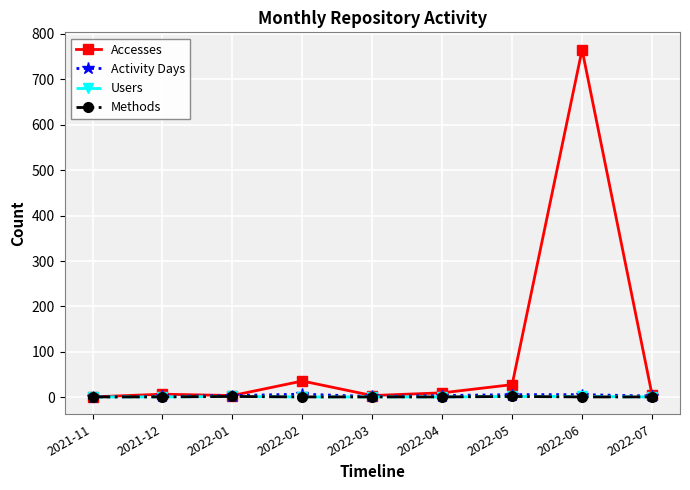

What is the average value of the Users series?

1